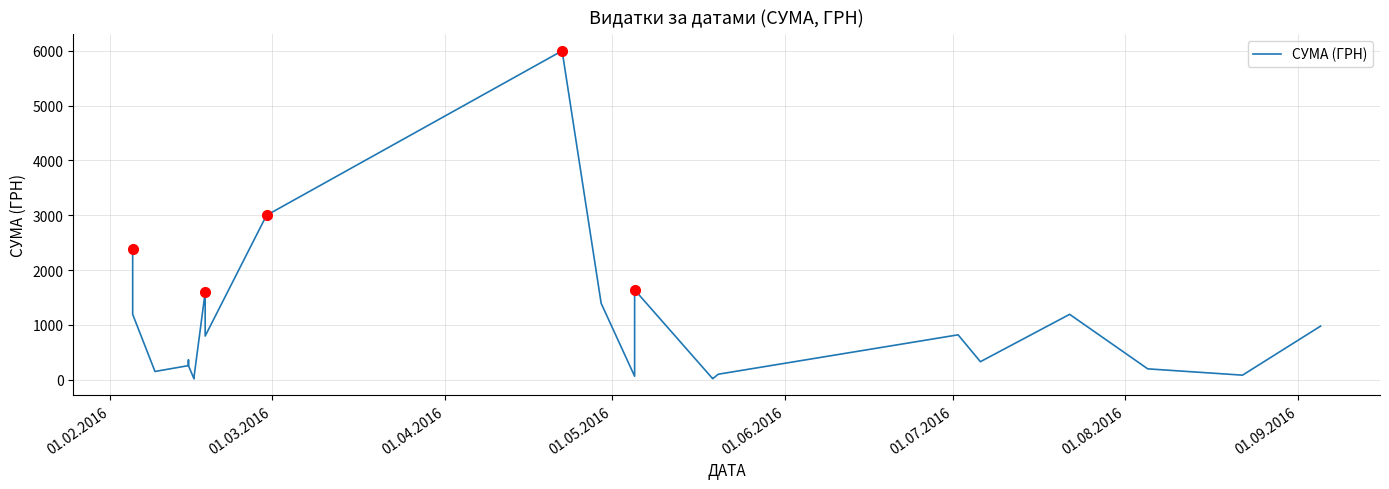

The value at 22 is 122.9. True or false?

False